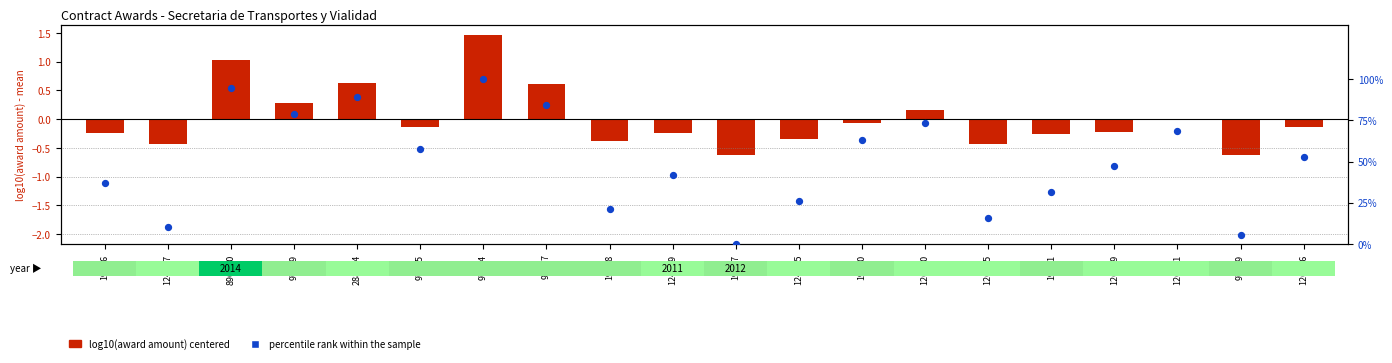

What is the total value across all series at 97895?

57.8